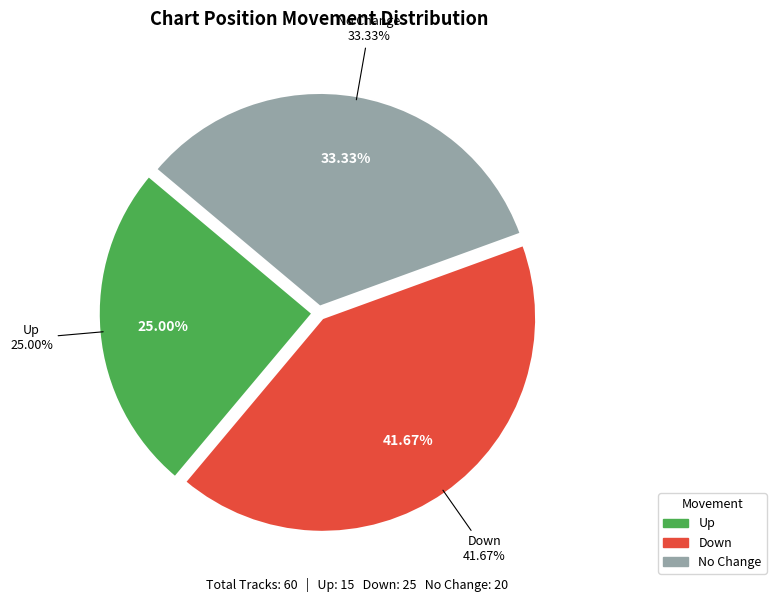

What is the change in value from up to down?

+10